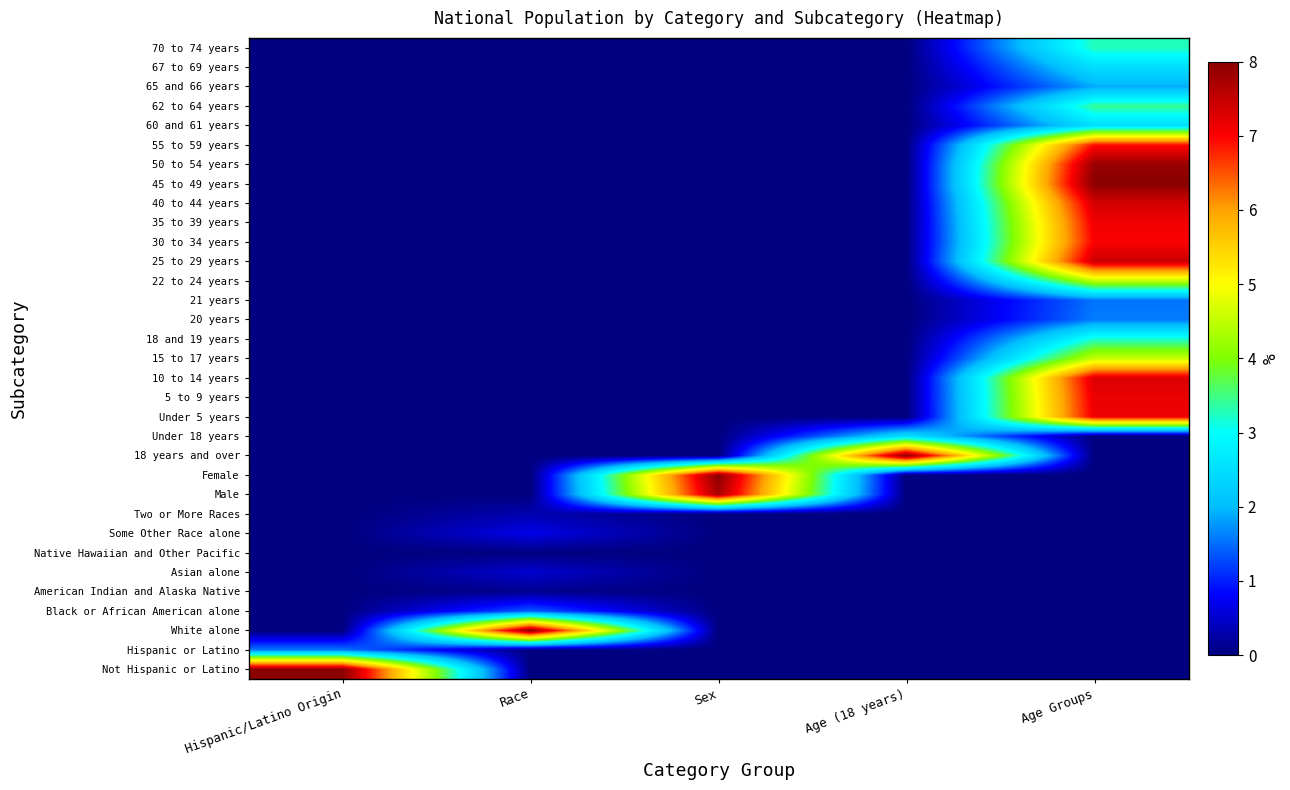

Which has a higher value, Age Groups or Hispanic/Latino Origin?

Hispanic/Latino Origin